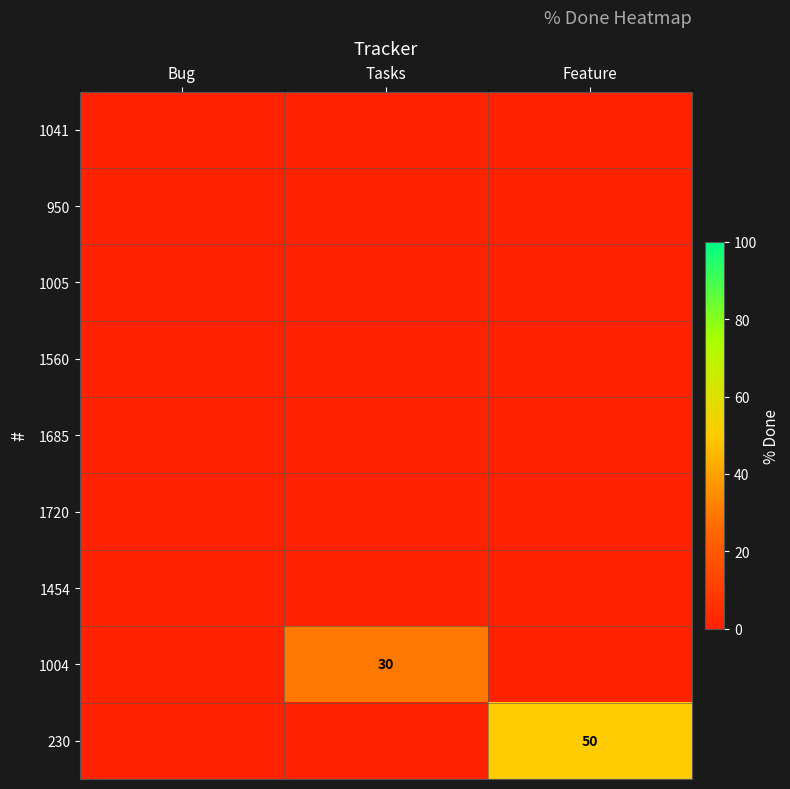

Which has a higher value, Tasks or Feature?

Tasks